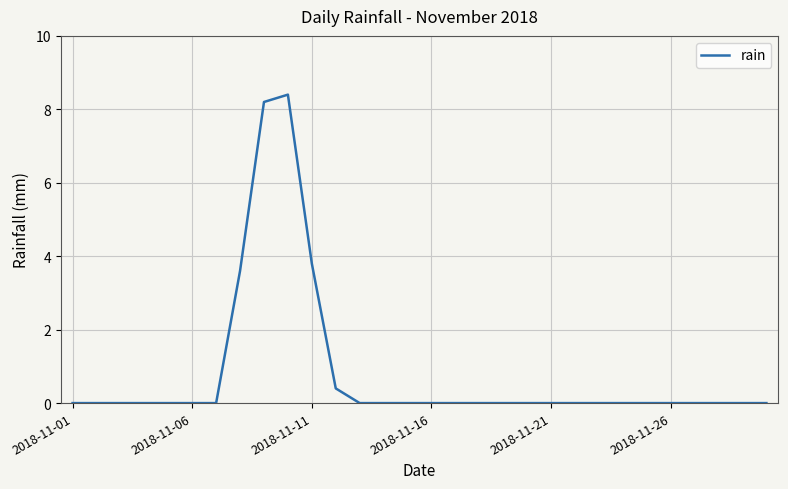

What is the greatest value displayed?

8.4